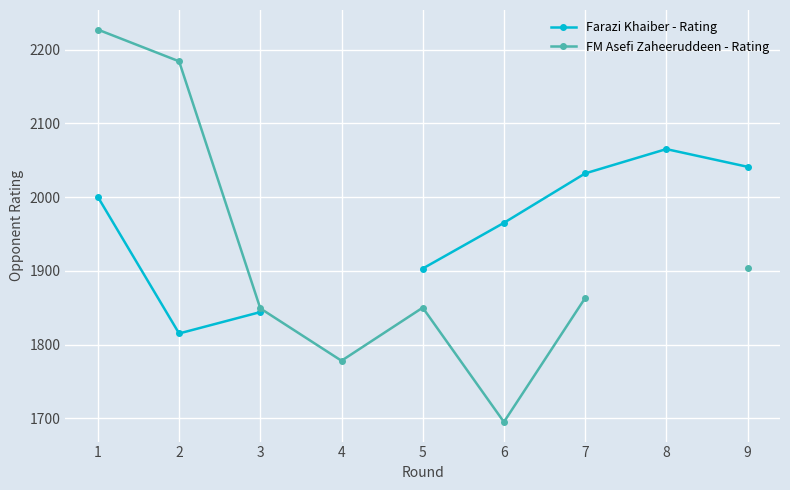

Is this an area chart (filled region under the line)?

No